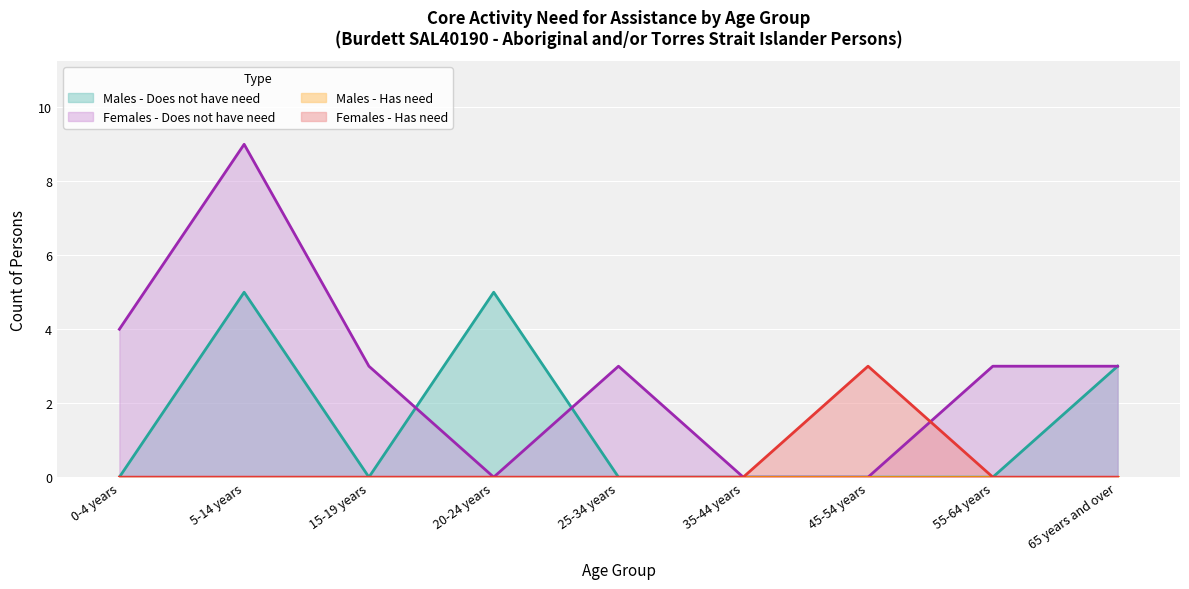

What value does the Males - Does not have need series have at 65 years and over?

3